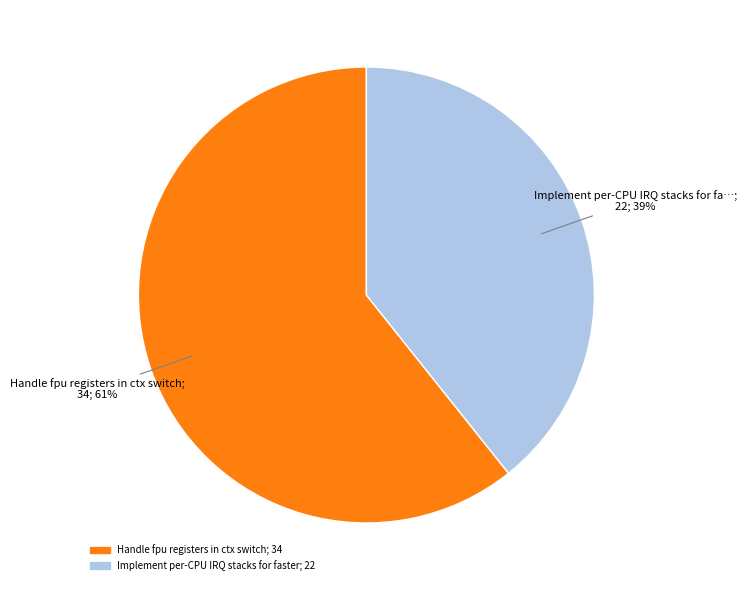

How many slices are in this pie chart?

2